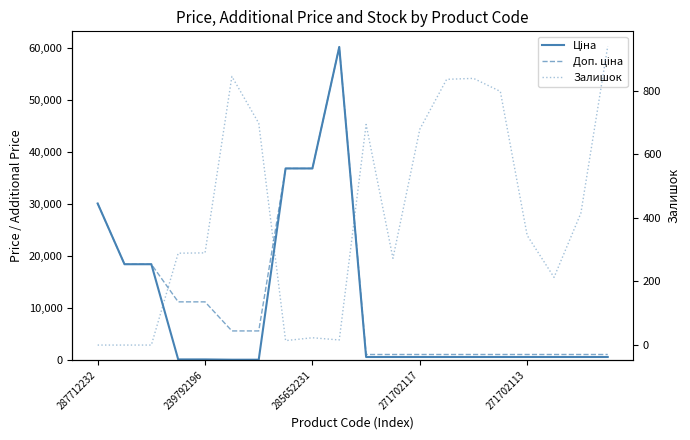

Is this an area chart (filled region under the line)?

No